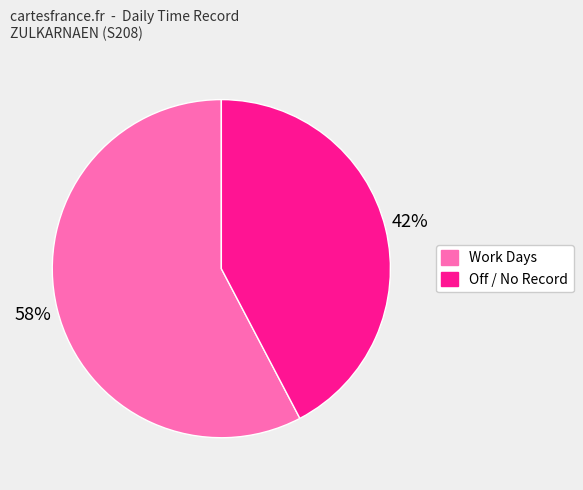

To the nearest percent, what is the average slice percentage?

50%